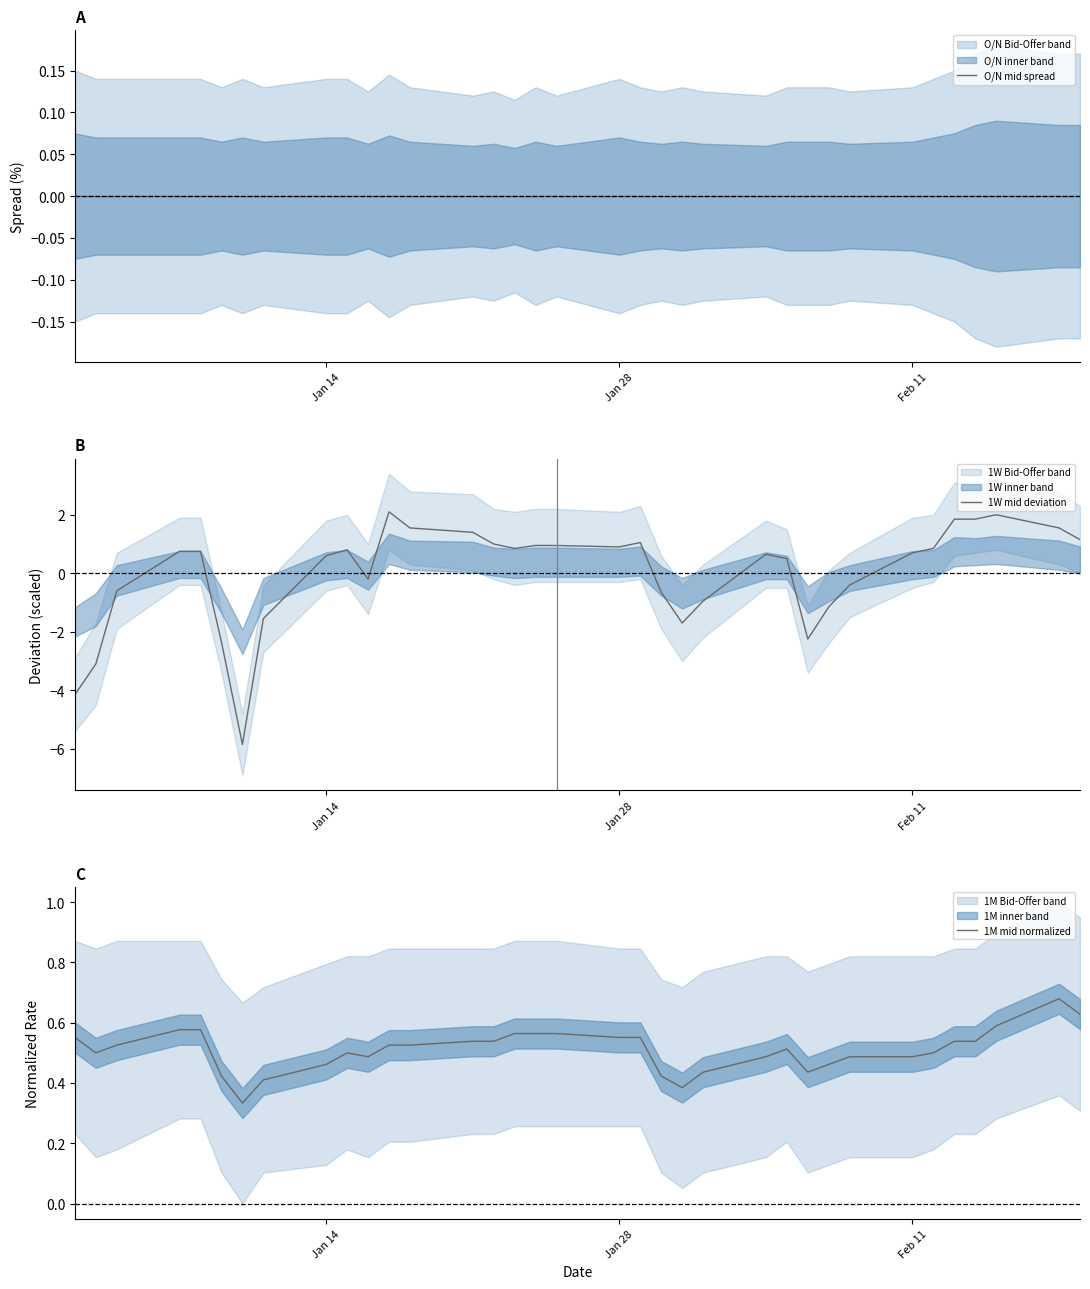

What is the highest value of the 1W mid deviation series?

2.1